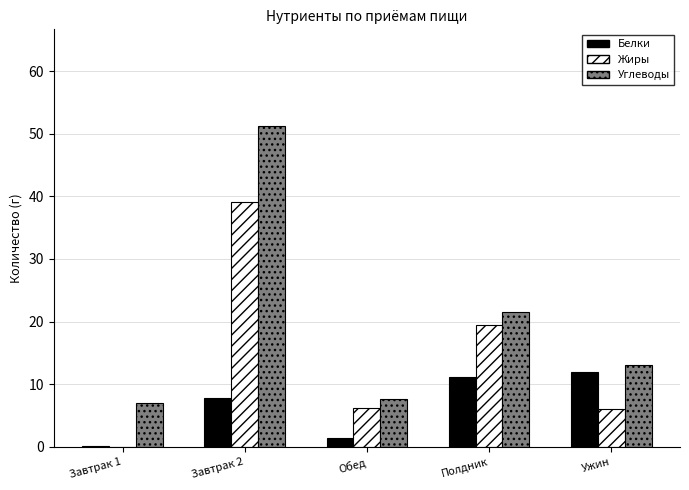

What is the total value across all series at Полдник?

52.2